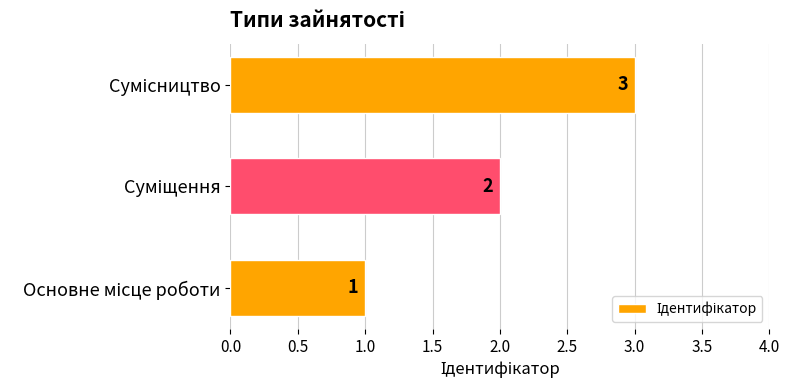

How many values are between 1 and 3?

3